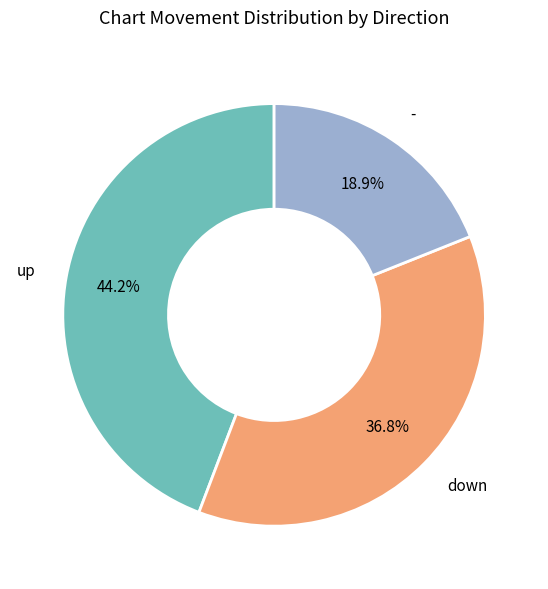

Is there any slice that represents more than half of the pie?

No